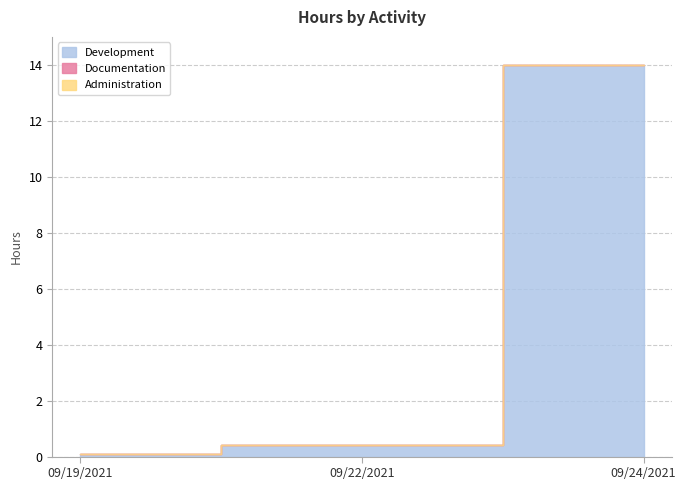

Which category has the highest value across all series?

09/24/2021